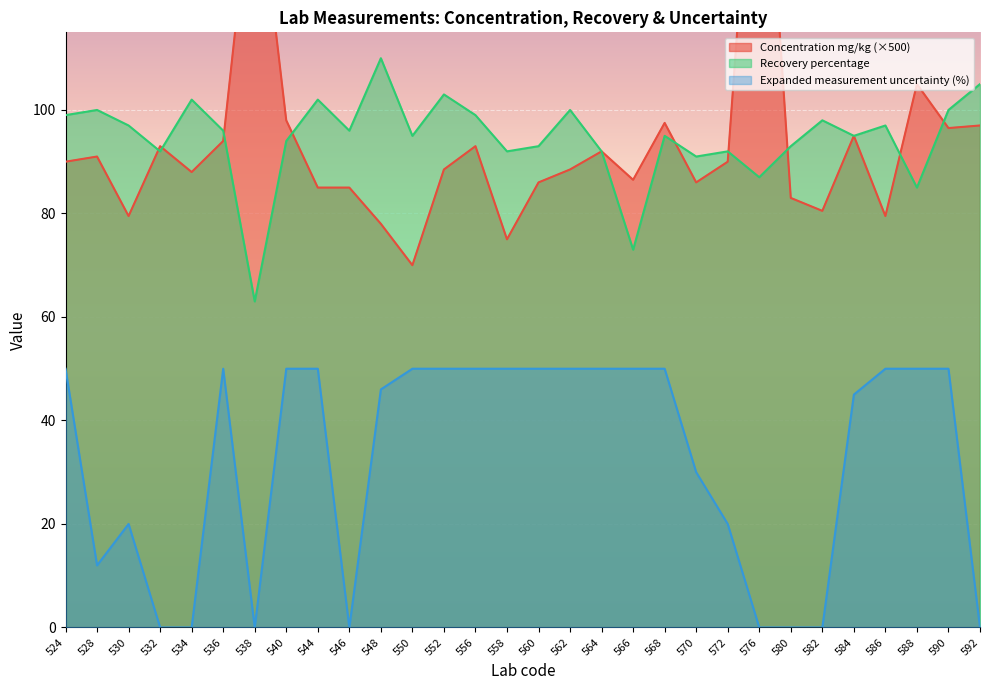

What is the sum of the Recovery percentage values at 524 and 544?

201